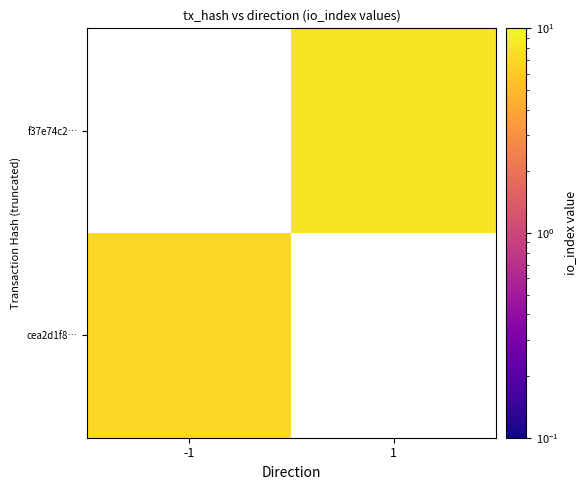

Is the value of cea2d1f8… at -1 greater than the value of f37e74c2… at -1?

No